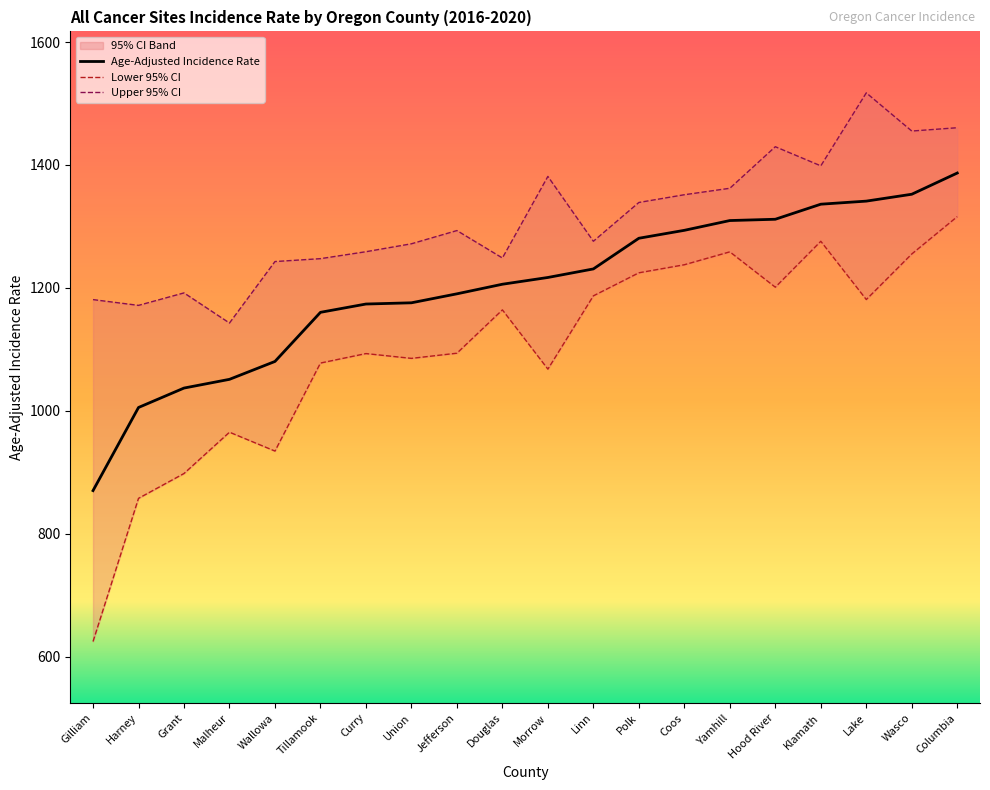

True or false: Upper 95% CI has a value of 1247.6 at Tillamook.

True